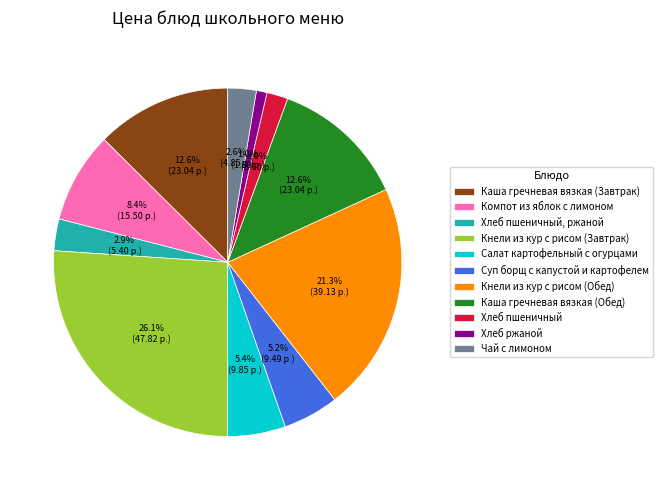

What is the smallest slice in the pie chart?

Хлеб ржаной